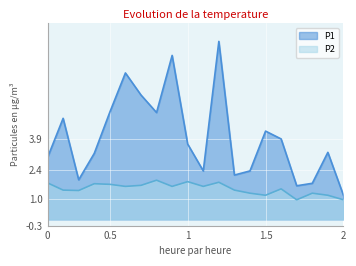

Reading left to right, what are all the values shown in this chart?

P1: 3.0	4.9	1.9	3.2	5.2	7.1	6.0	5.2	8.0	3.6	2.4	8.6	2.1	2.4	4.3	3.9	1.6	1.8	3.2	1.2
P2: 1.8	1.4	1.4	1.7	1.7	1.6	1.6	1.9	1.6	1.8	1.6	1.8	1.4	1.3	1.2	1.5	0.9	1.3	1.2	0.9